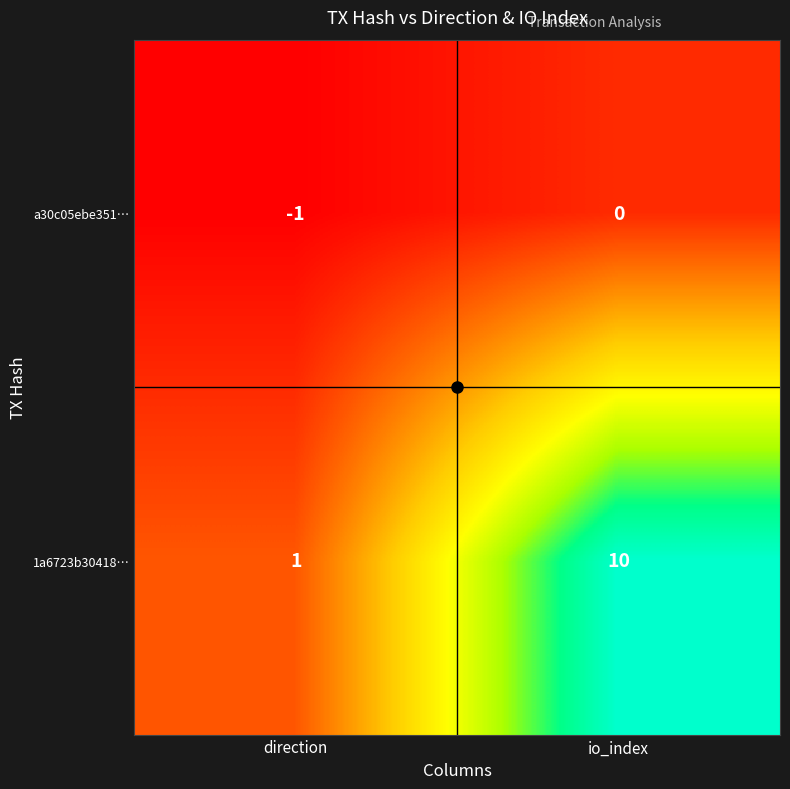

What is the spread (max minus min) of values at io_index?

10